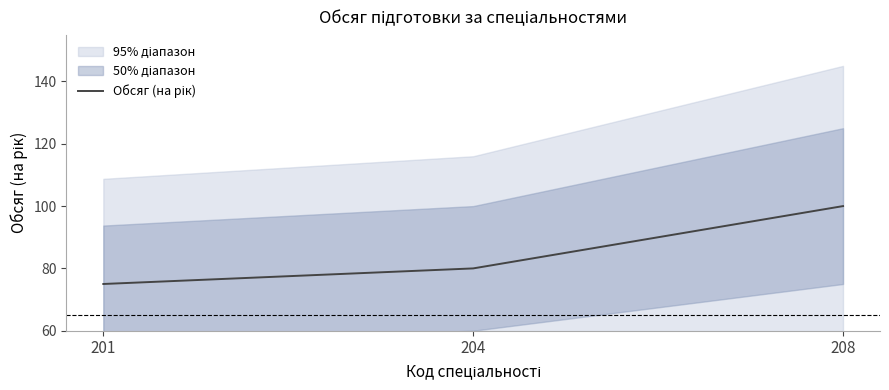

What is the value of the 3rd point from the left?

100